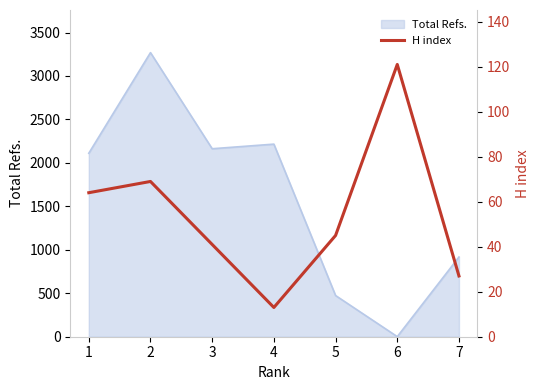

What is the difference between the maximum and minimum values?

108